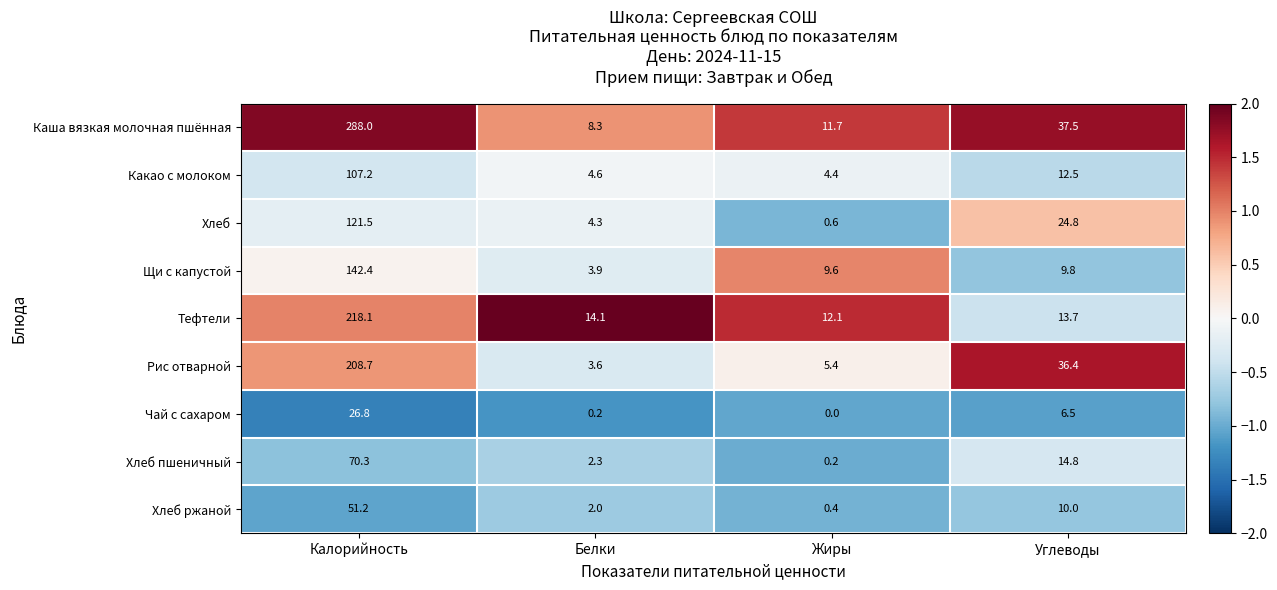

What is the difference between the second highest and second lowest values in the Какао с молоком series?

7.9